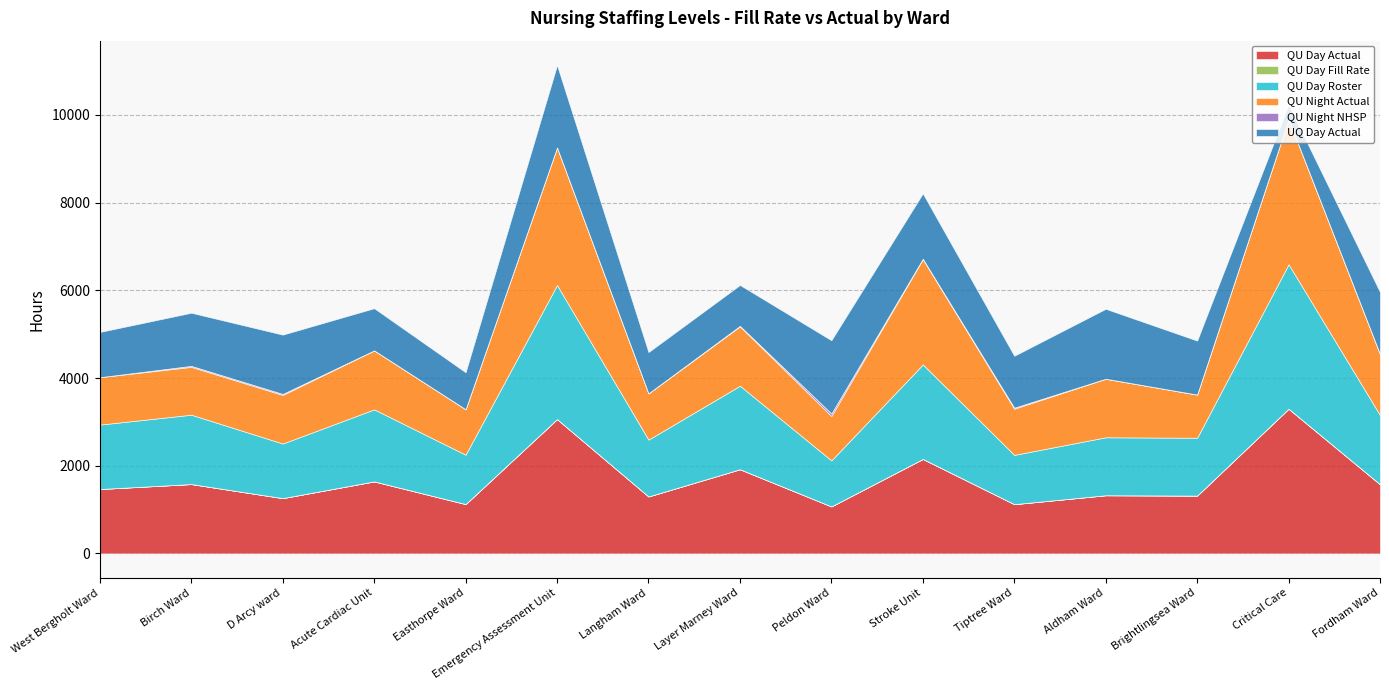

True or false: QU Day Roster and QU Night NHSP cross at least once.

False